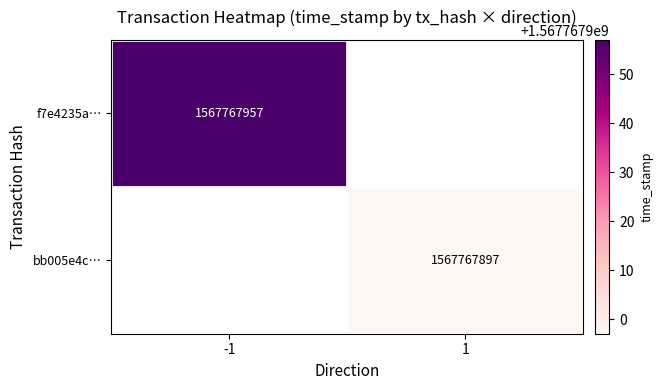

Between time_stamp and direction, which is larger?

time_stamp